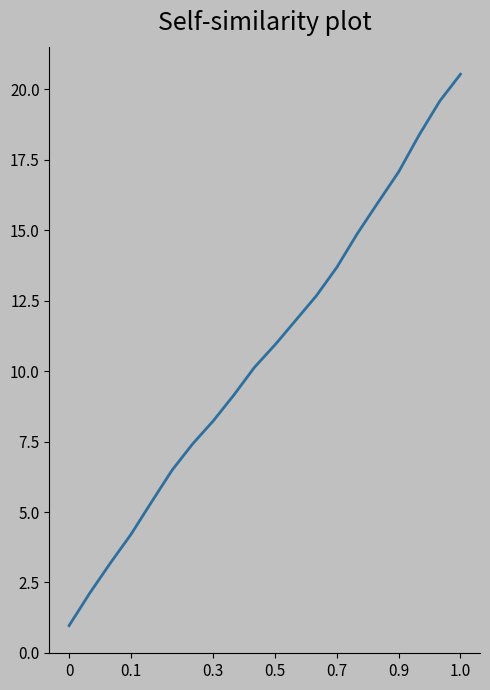

What is the difference between the maximum and minimum values?

19.6